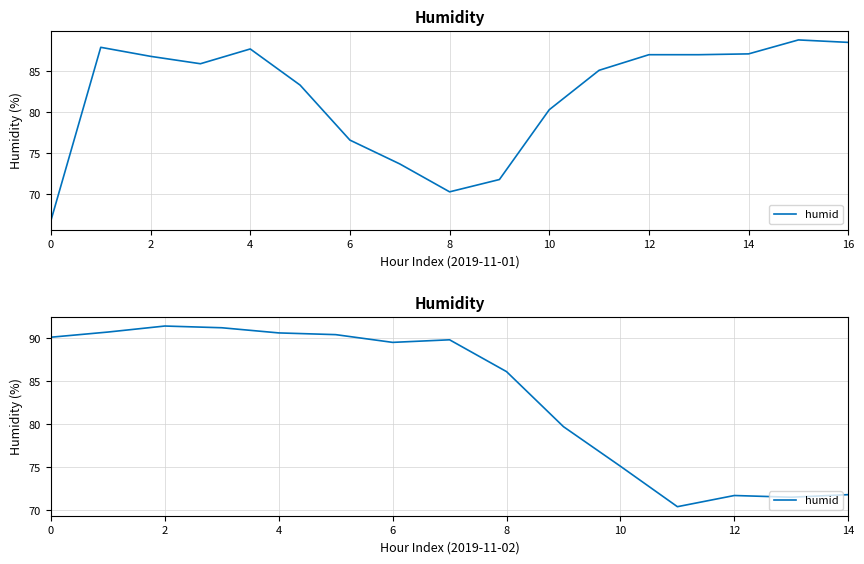

What is the maximum value shown in the chart?

91.4